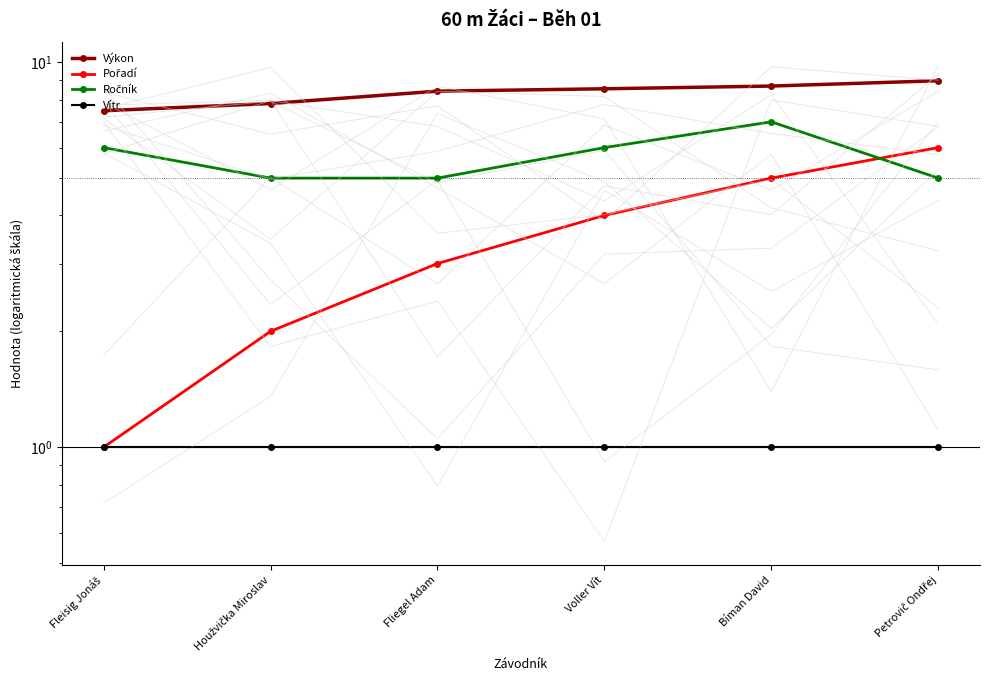

What is the difference between the maximum and second lowest values in the Ročník series?

2.0